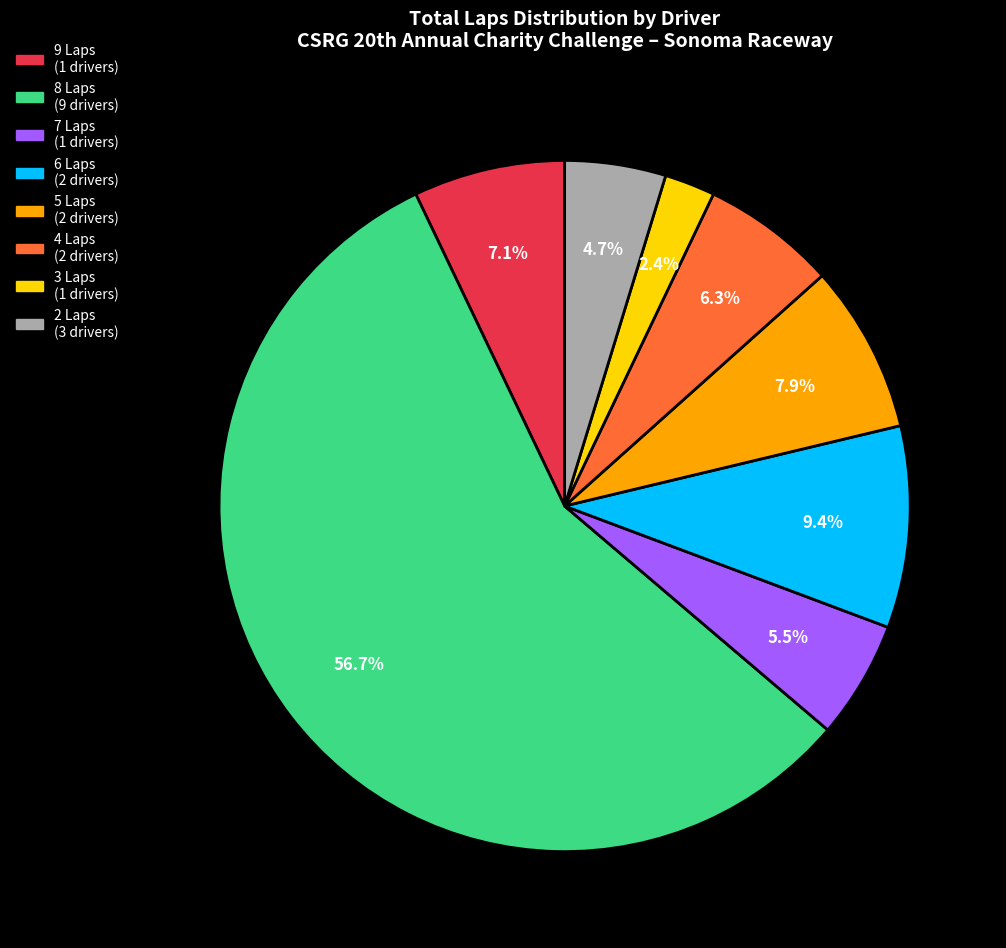

Does any single category account for the majority?

Yes